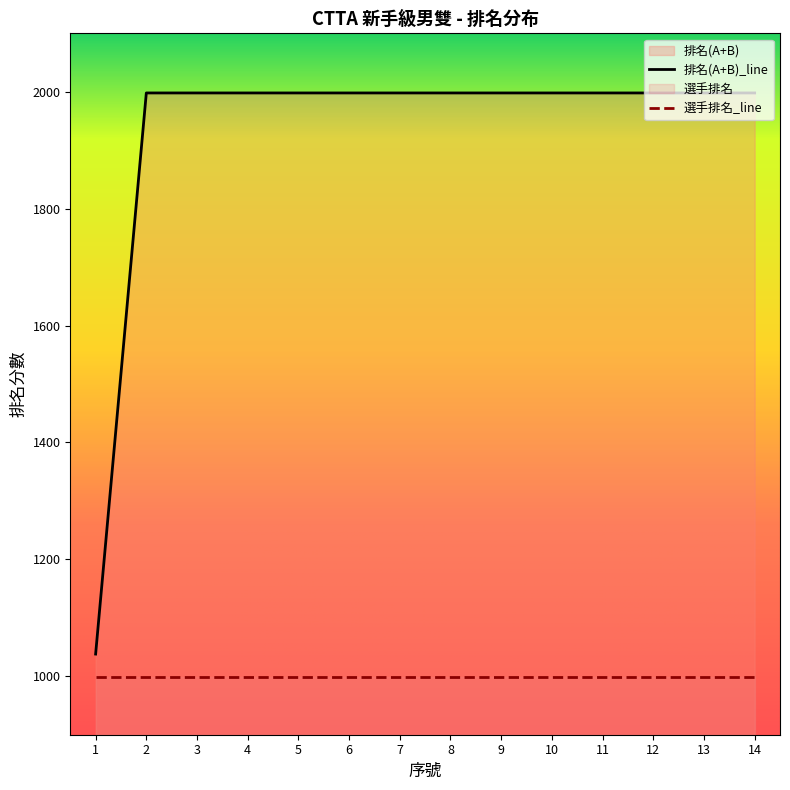

True or false: the data has more than 0 interior local peaks.

False